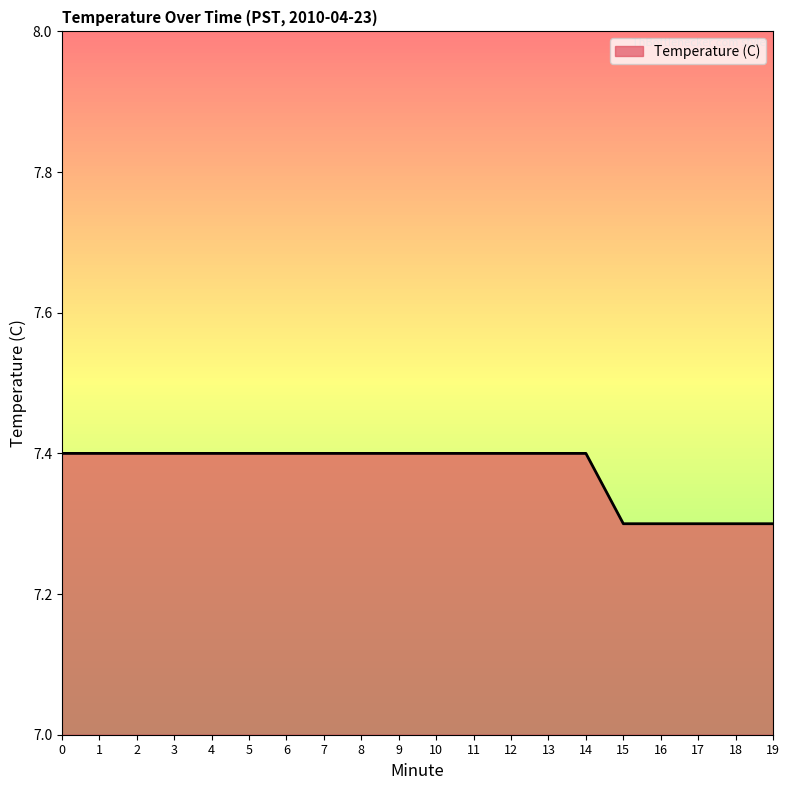

What is the approximate value at 15?

7.3